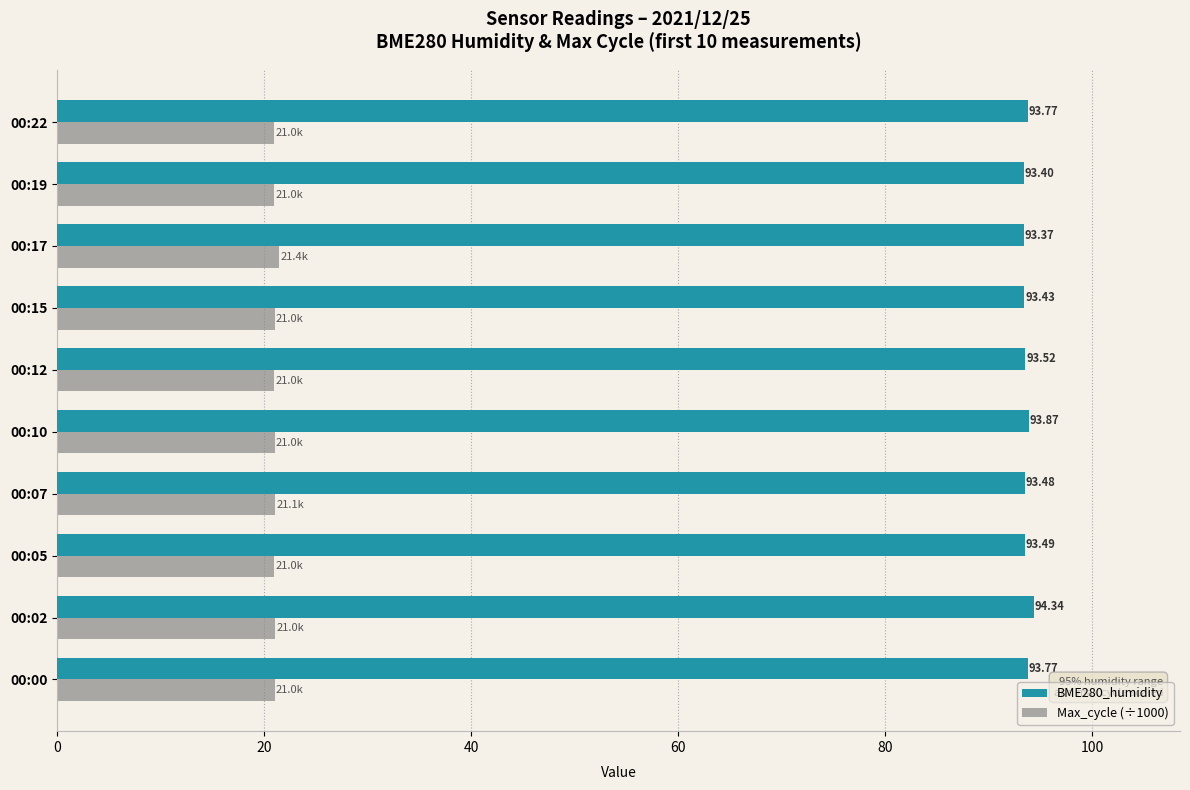

Which series has the largest total across all categories?

BME280_humidity